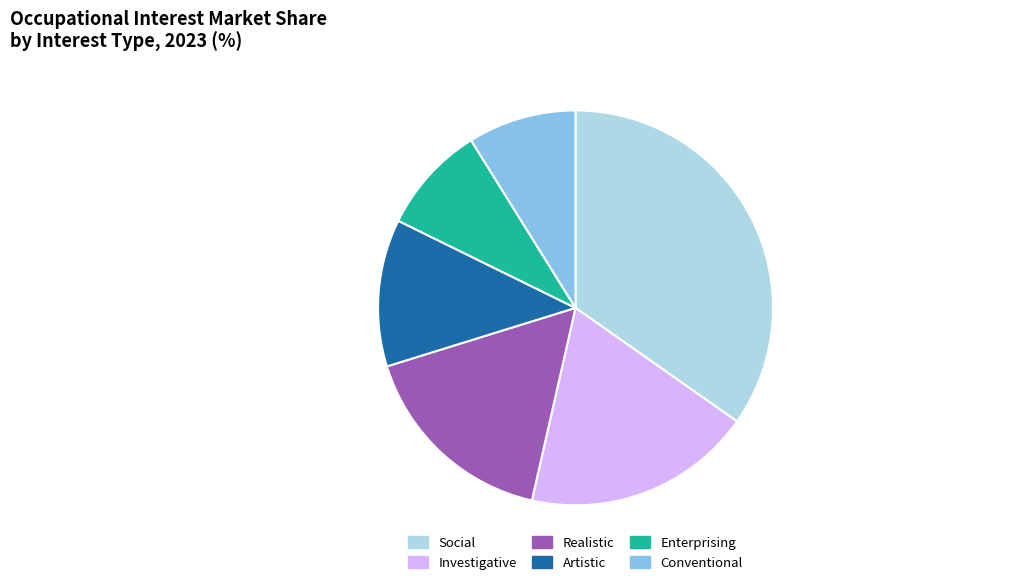

Which category has the biggest portion of the pie?

Social